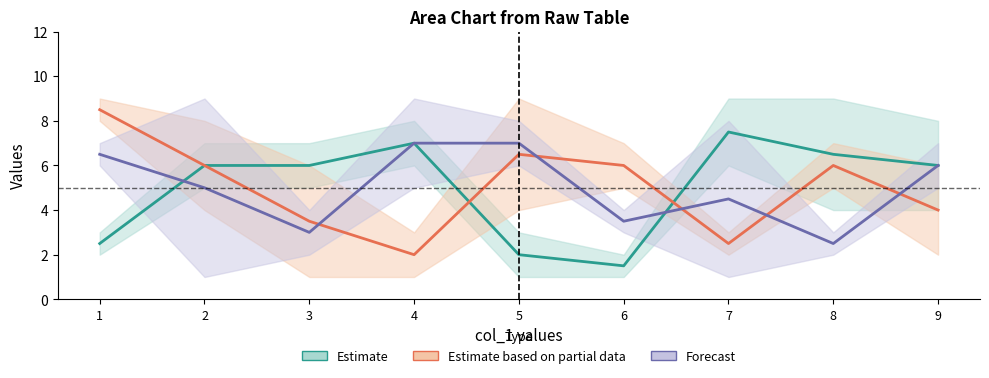

At how many categories does at least one series exceed 5?

9